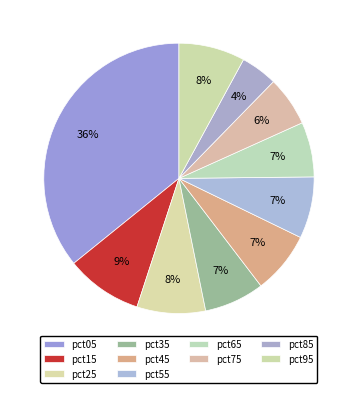

How many segments does this pie chart have?

10